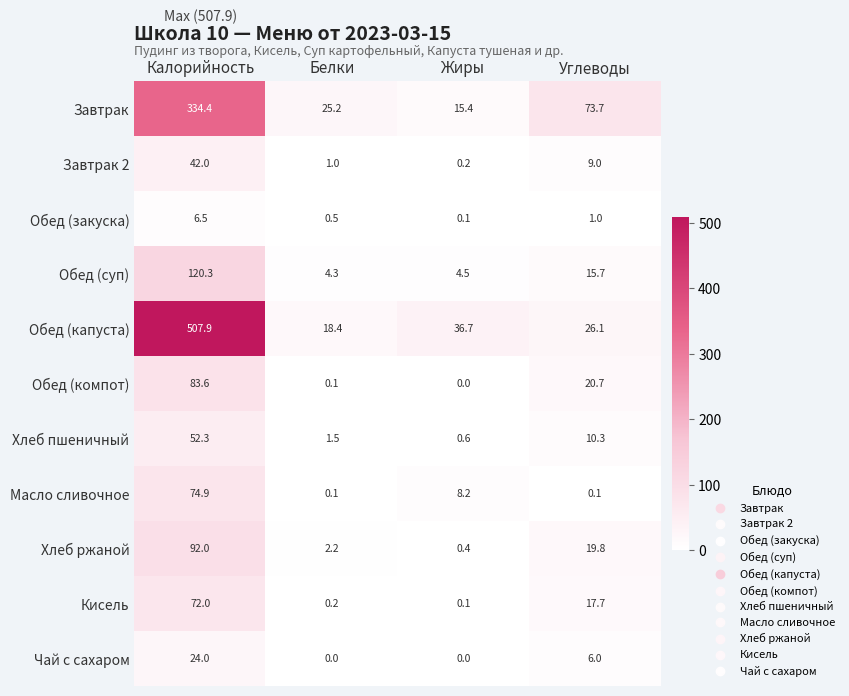

Between Жиры and Углеводы, which series saw the biggest shift?

Завтрак